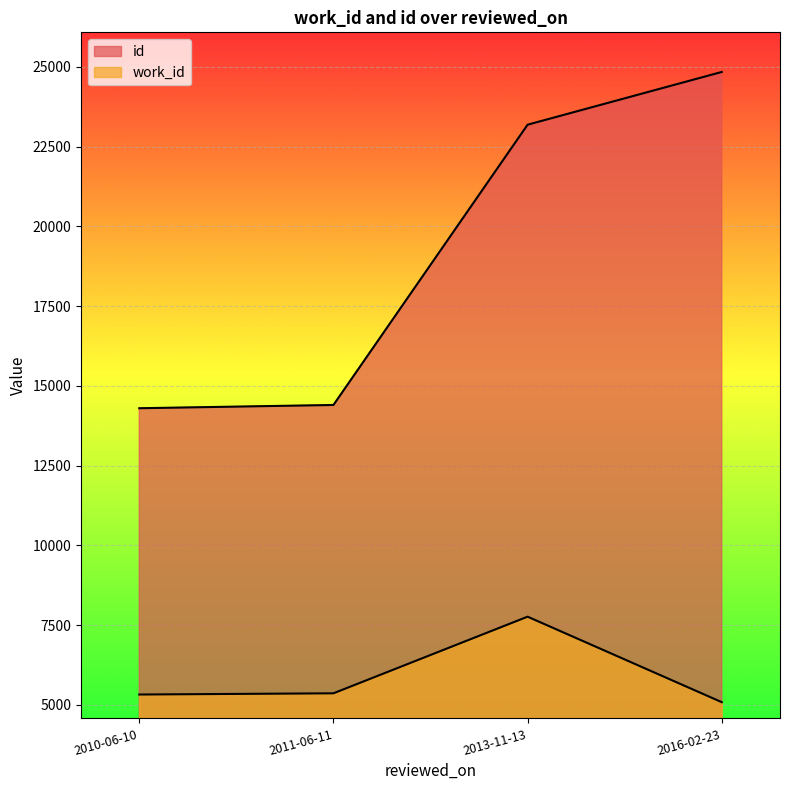

How many values in the id series exceed 23190?

1